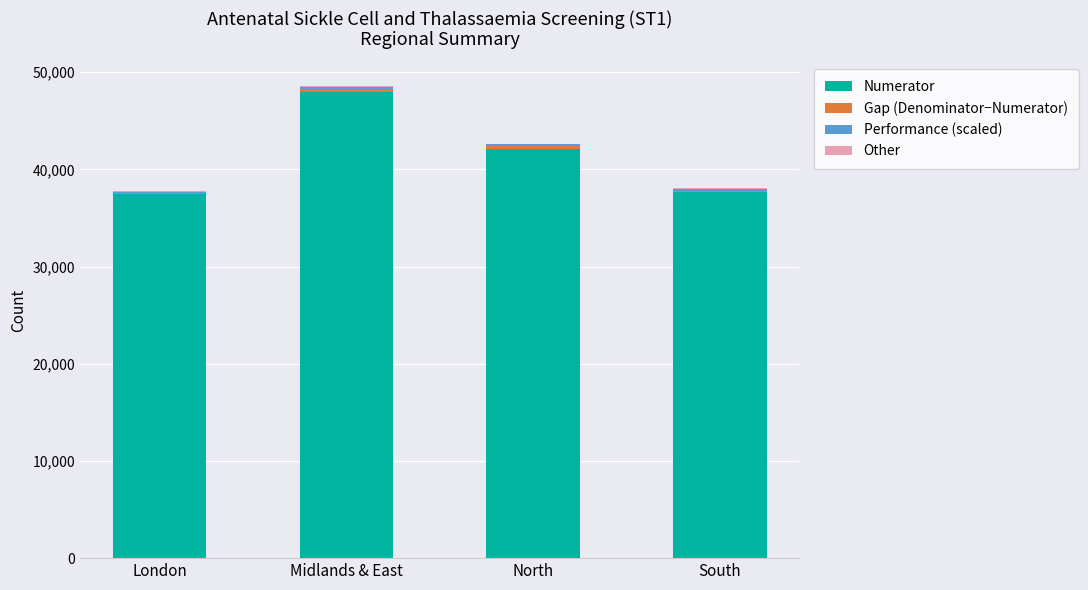

At which label does Numerator reach its peak?

Midlands & East